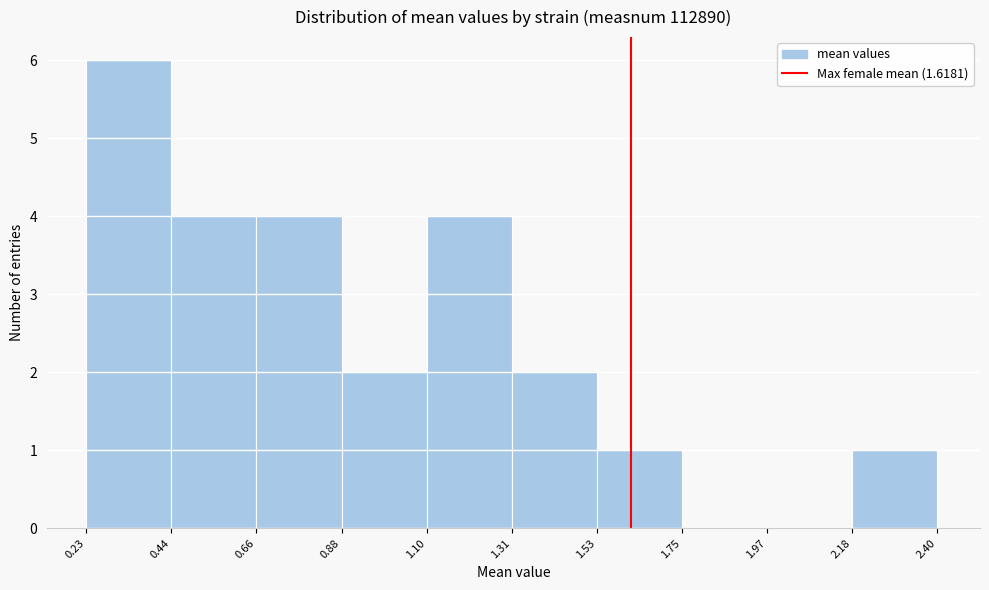

Reading left to right, list every bar in this chart as the range it spans on the x-axis followed by its height. The values are not printed on the chart, so give them approximately, as read against the axis.

0.23 to 0.44: 6
0.44 to 0.66: 4
0.66 to 0.88: 4
0.88 to 1.10: 2
1.10 to 1.31: 4
1.31 to 1.53: 2
1.53 to 1.75: 1
1.75 to 1.97: 0
1.97 to 2.18: 0
2.18 to 2.40: 1